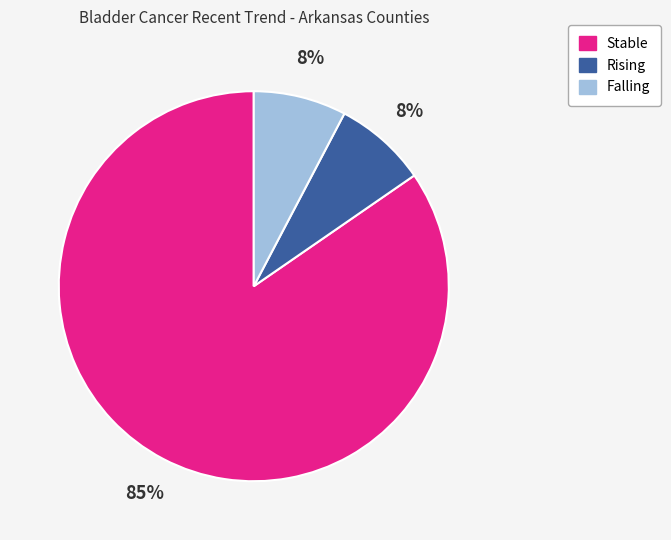

Is there a majority slice in this chart?

Yes